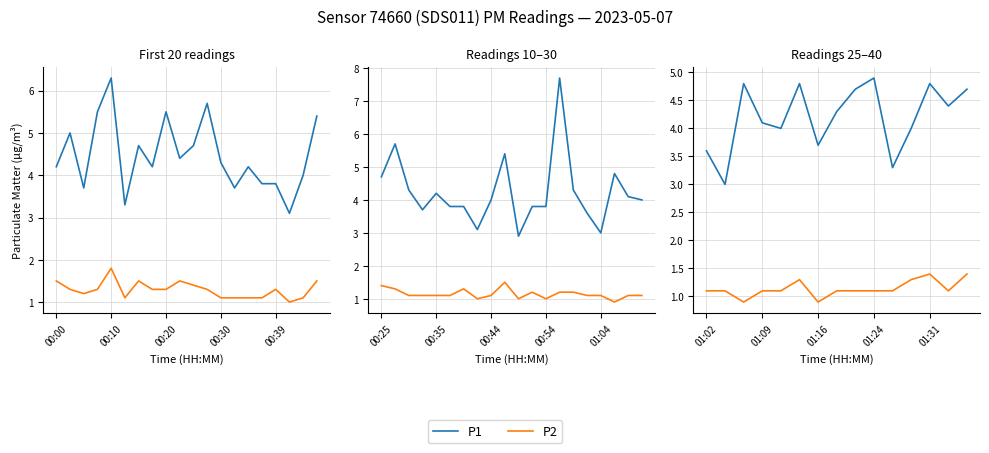

True or false: P1 and P2 intersect in this chart.

False